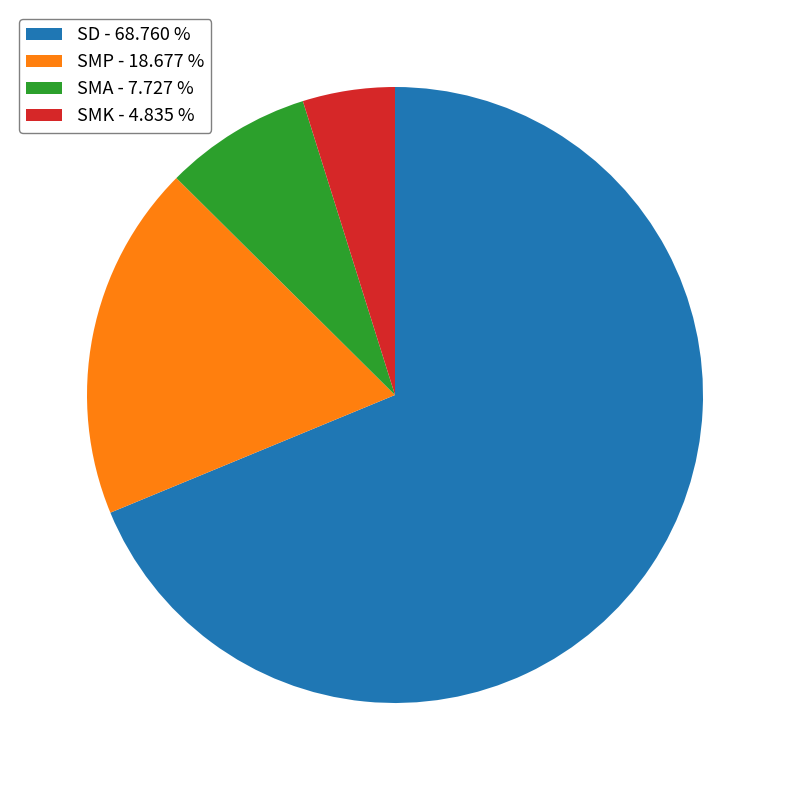

How many segments does this pie chart have?

4